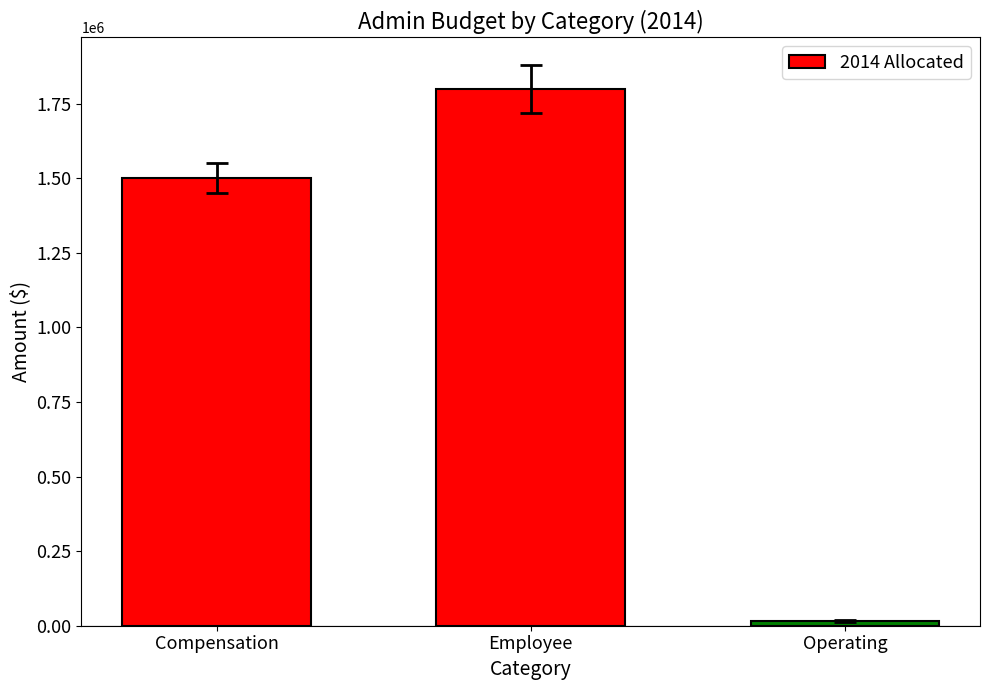

What is the maximum value shown in the chart?

1798000